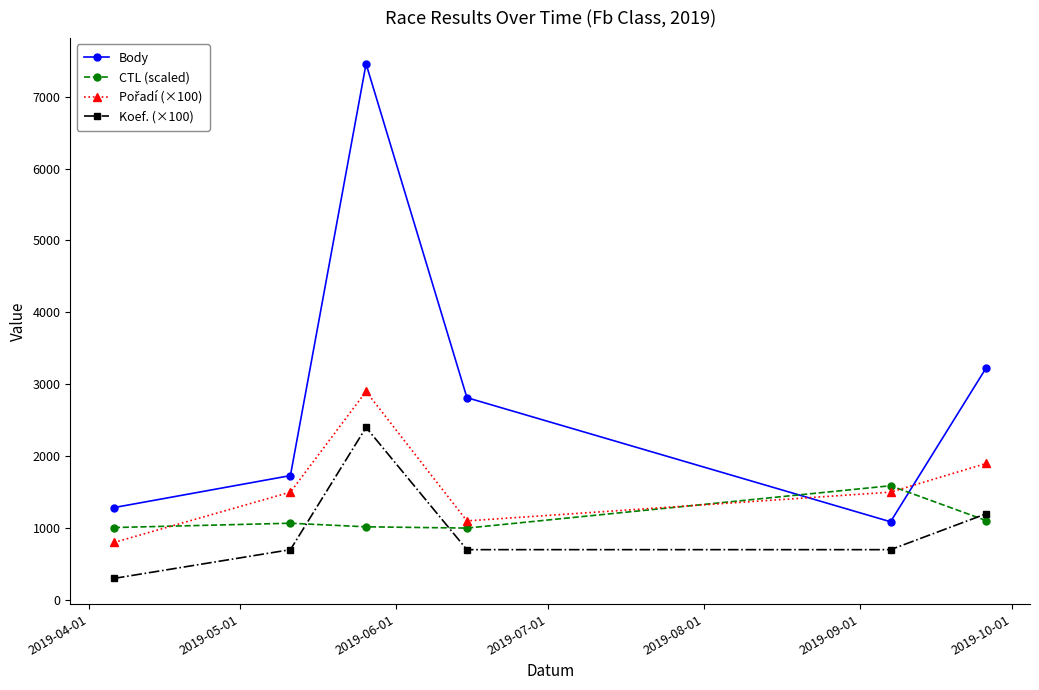

What is the average value of the Body series?

2934.5